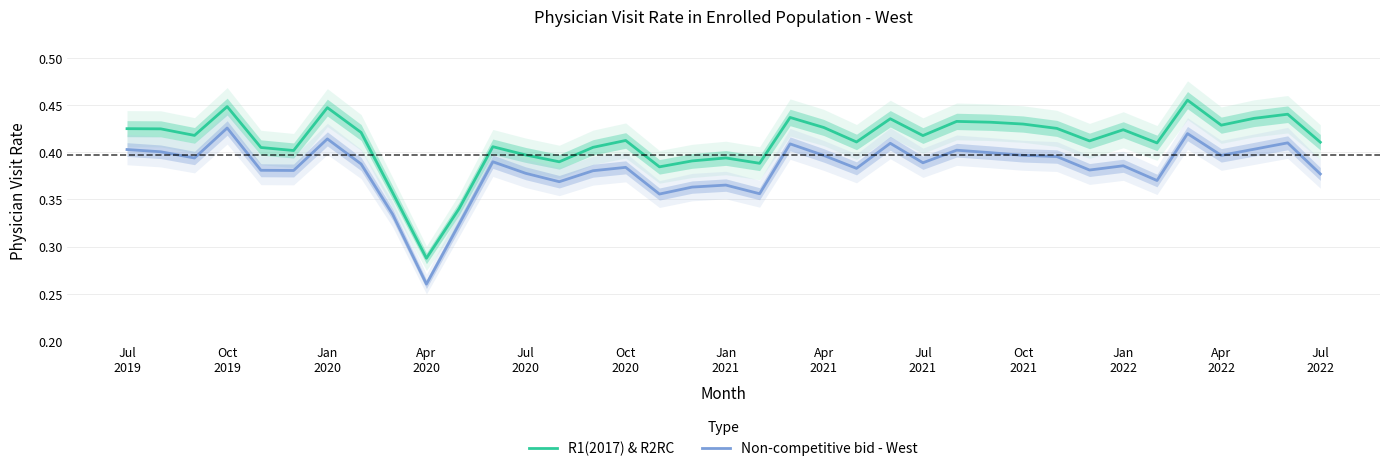

True or false: Non-competitive bid - West and R1(2017) & R2RC cross at least once.

False